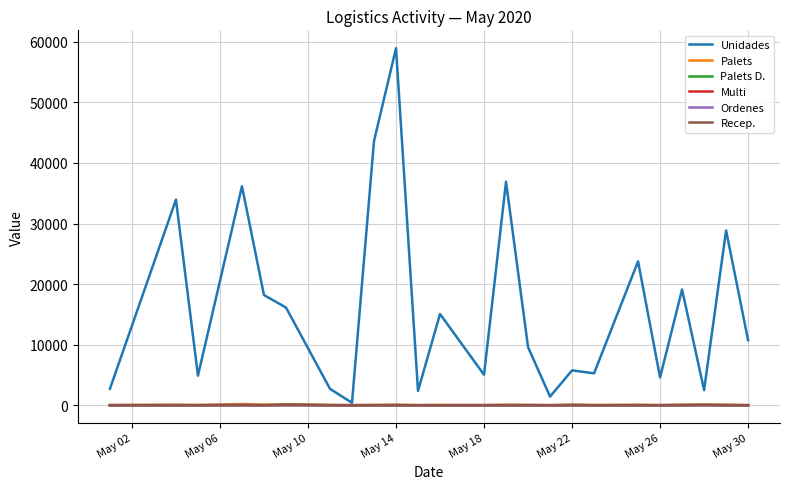

Is this an area chart (filled region under the line)?

No